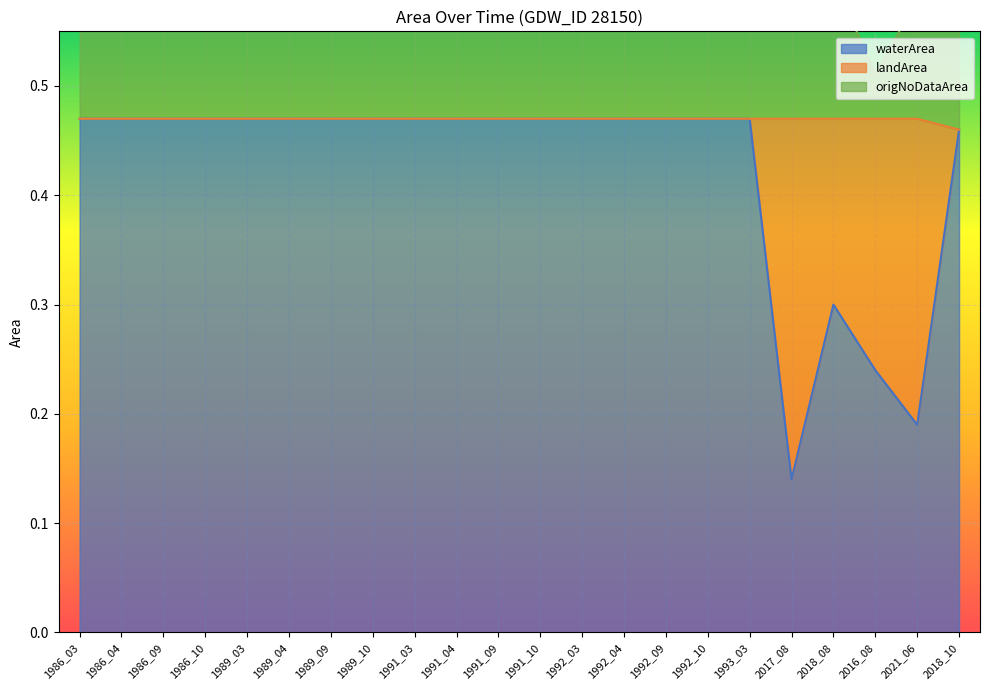

Where is waterArea nearest to the value 0?

2017_08